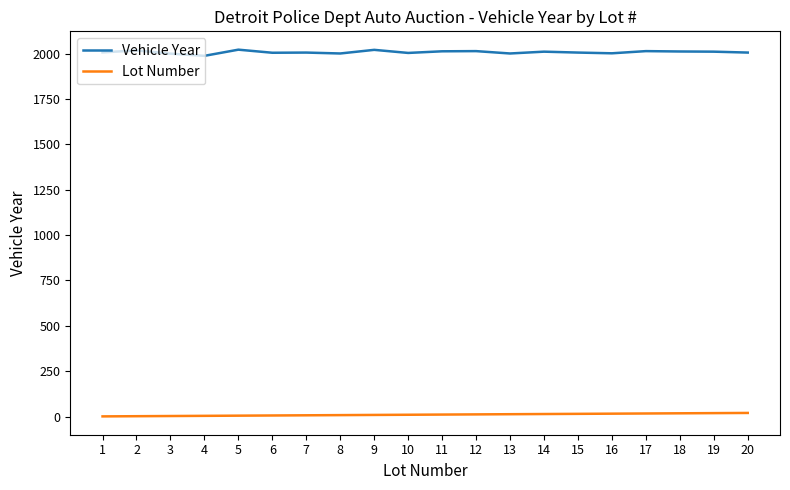

What are all the series names shown in the legend?

Vehicle Year, Lot Number